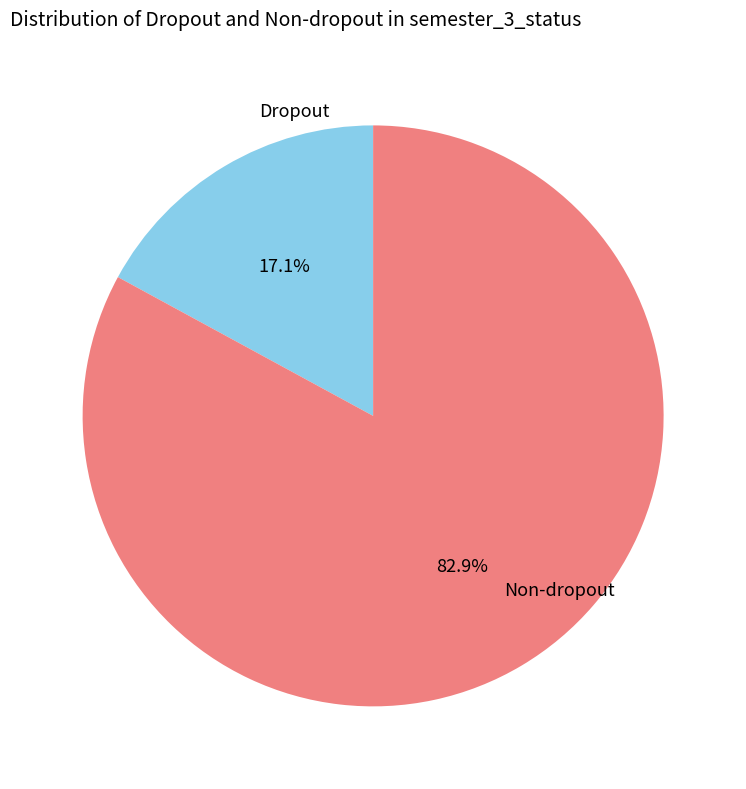

Which category has the biggest portion of the pie?

Non-dropout